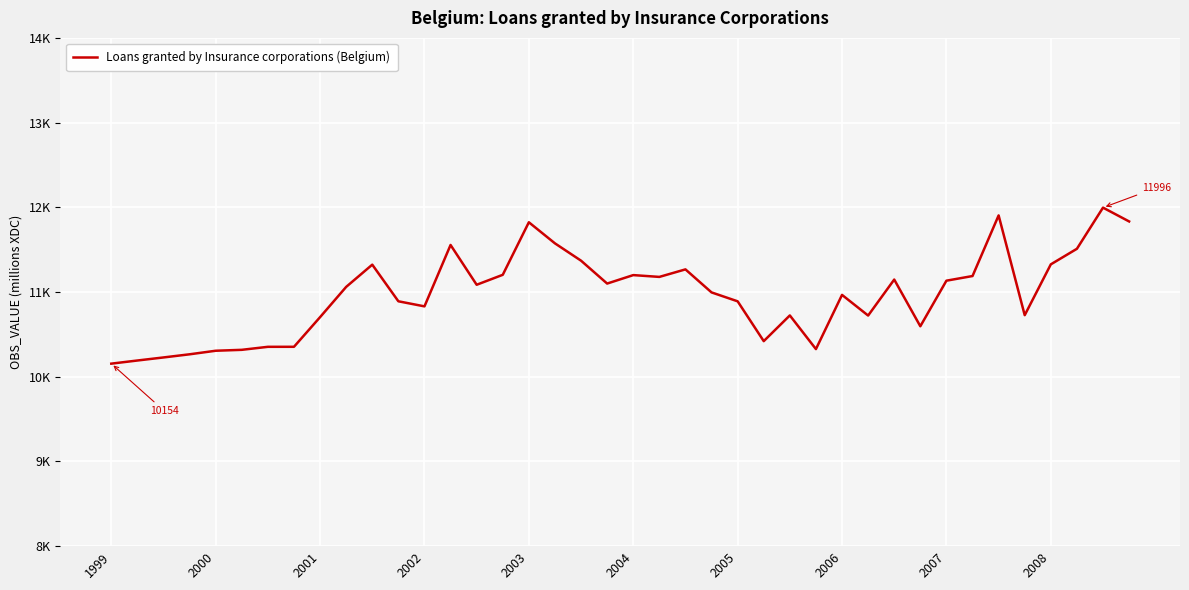

Which category has the highest value across all series?

38